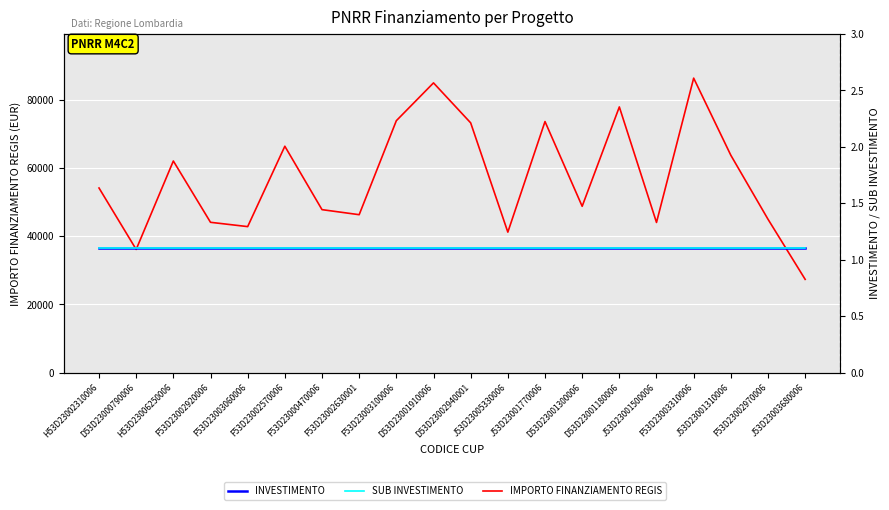

What is the minimum value for SUB INVESTIMENTO?

1.1